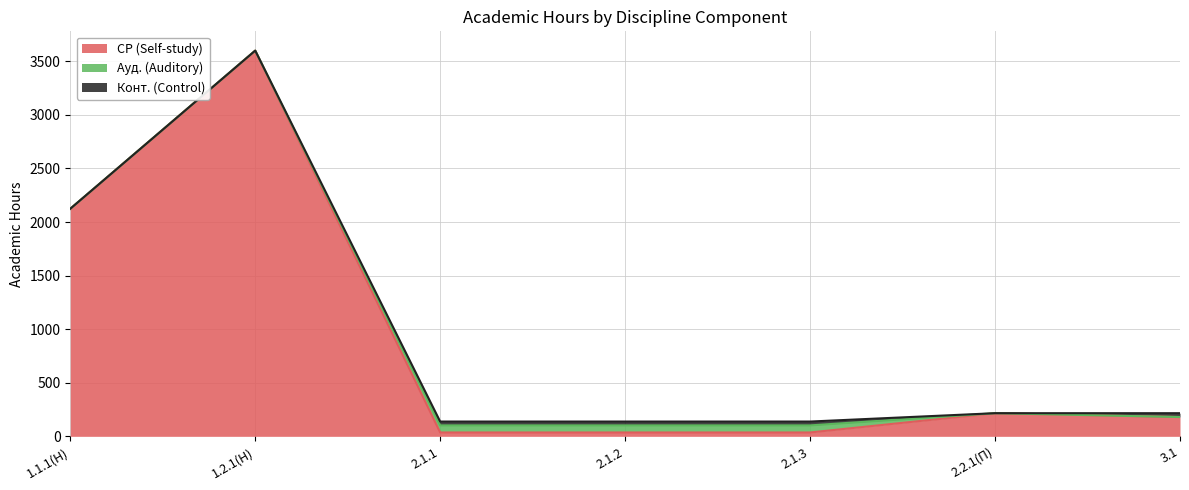

At which label does Ауд. (Auditory) reach its peak?

2.1.1